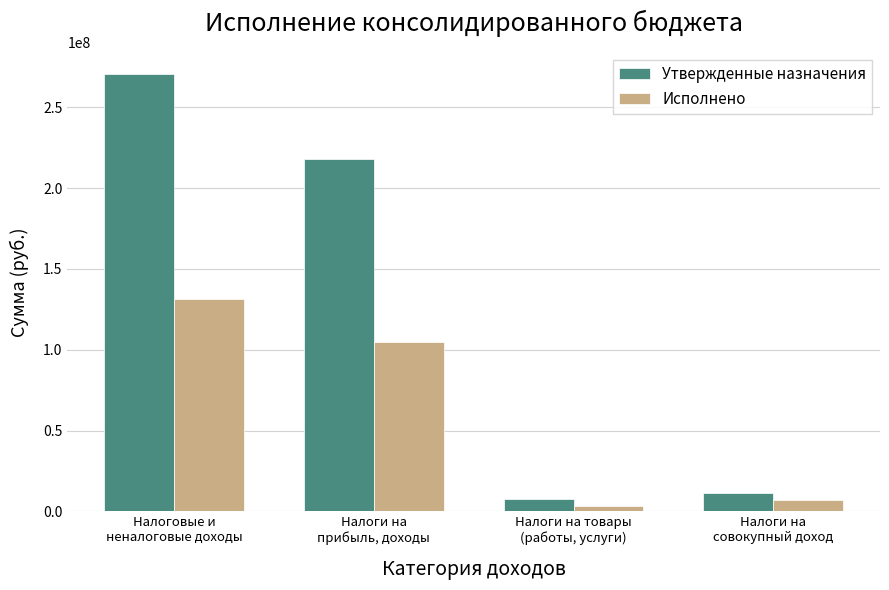

What is the highest value of the Исполнено series?

131259472.9